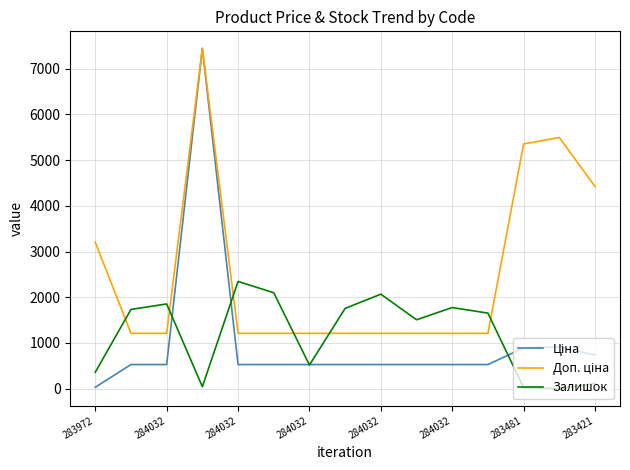

How many lines are shown in the chart?

3